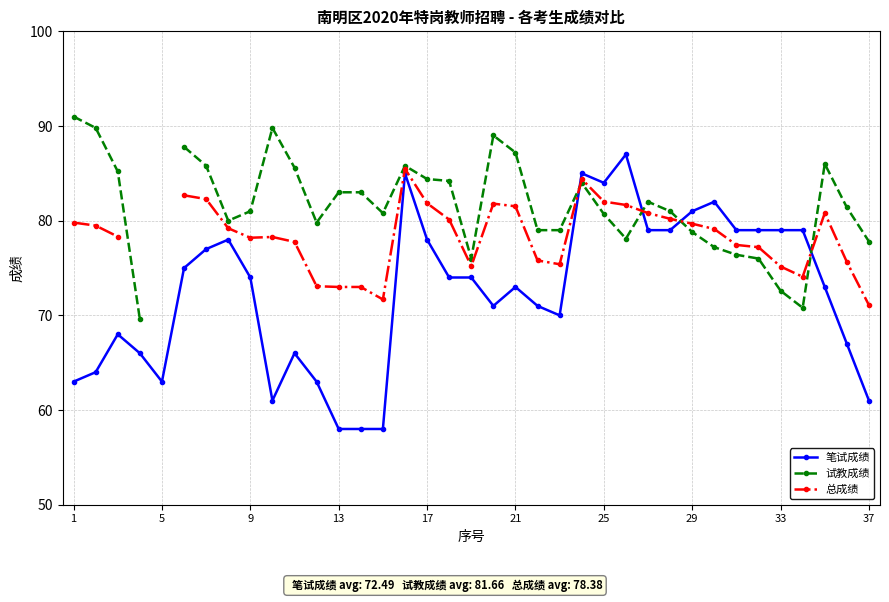

How many data points in 笔试成绩 are less than 74?

18